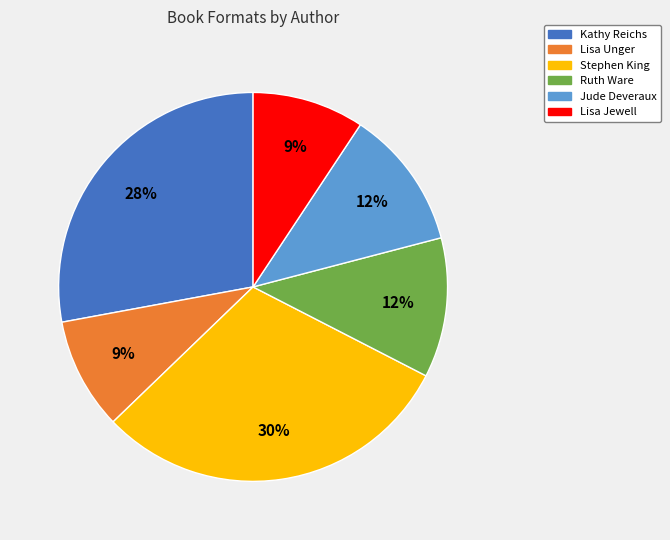

Count the number of slices in the pie.

6